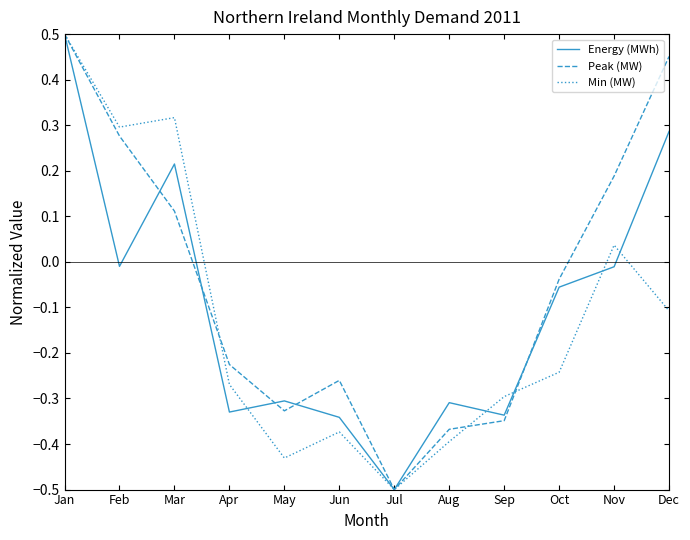

List the labels in order of Min (MW) value, largest first.

Jan, Mar, Feb, Nov, Dec, Oct, Apr, Sep, Jun, Aug, May, Jul